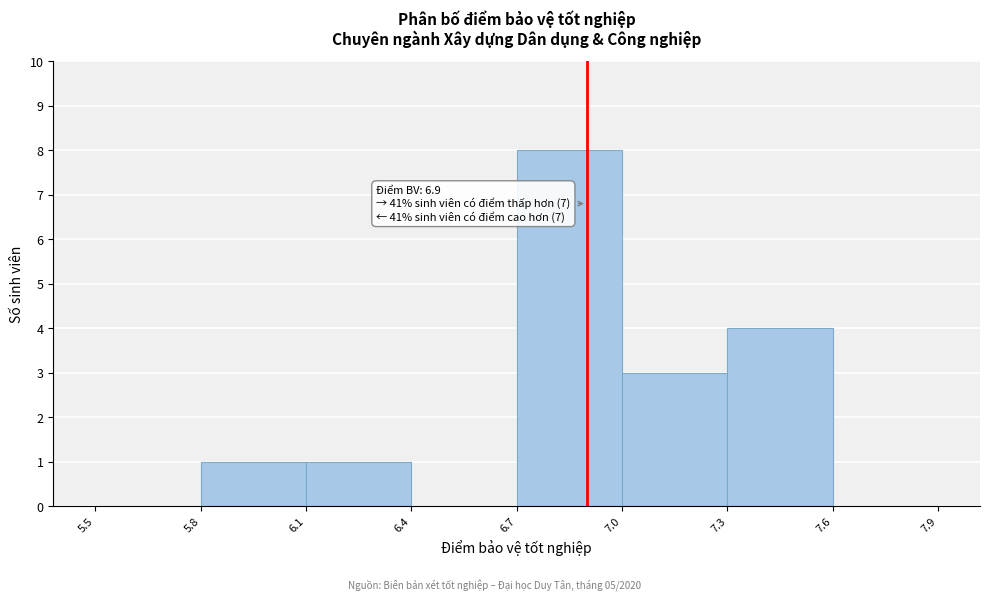

Which range on the x-axis has the tallest bar?

6.7 to 7.0